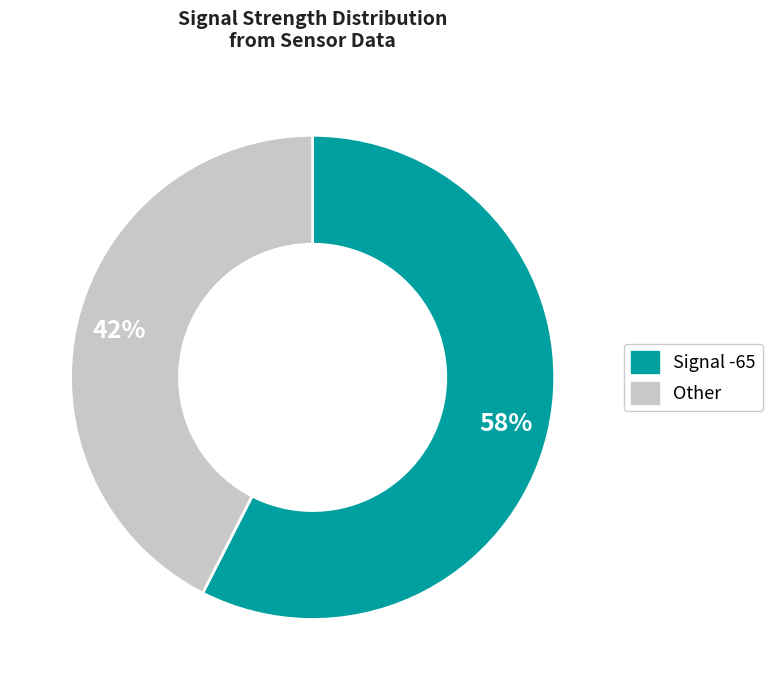

Is there any slice that represents more than half of the pie?

Yes